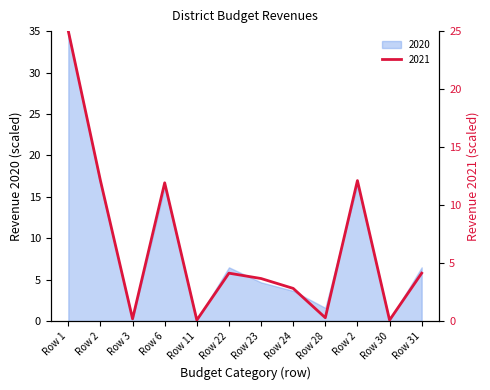

True or false: the data shows 0.3 at Row 3.

False